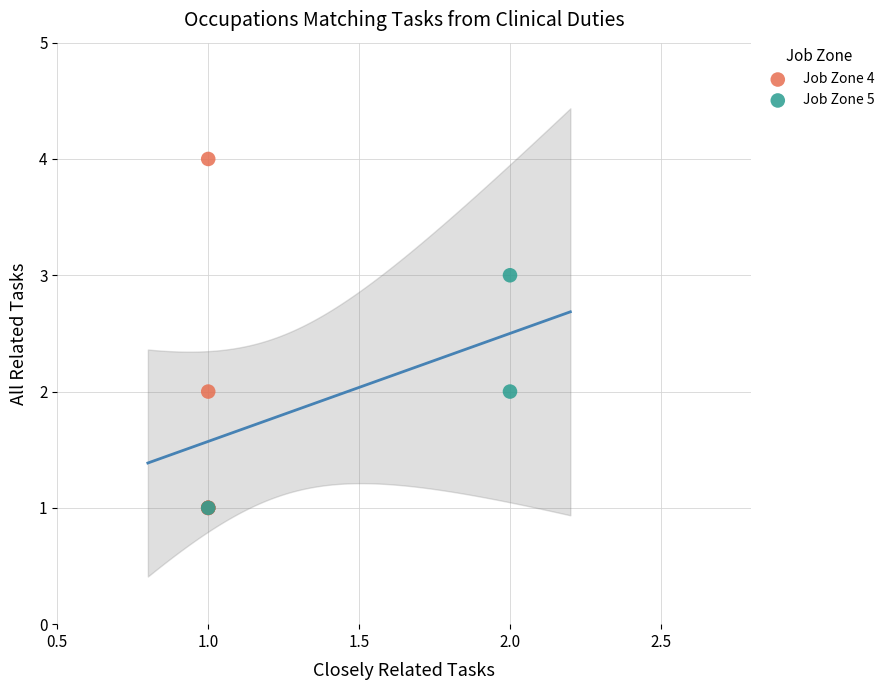

Which series has the widest spread of Y values?

Job Zone 4